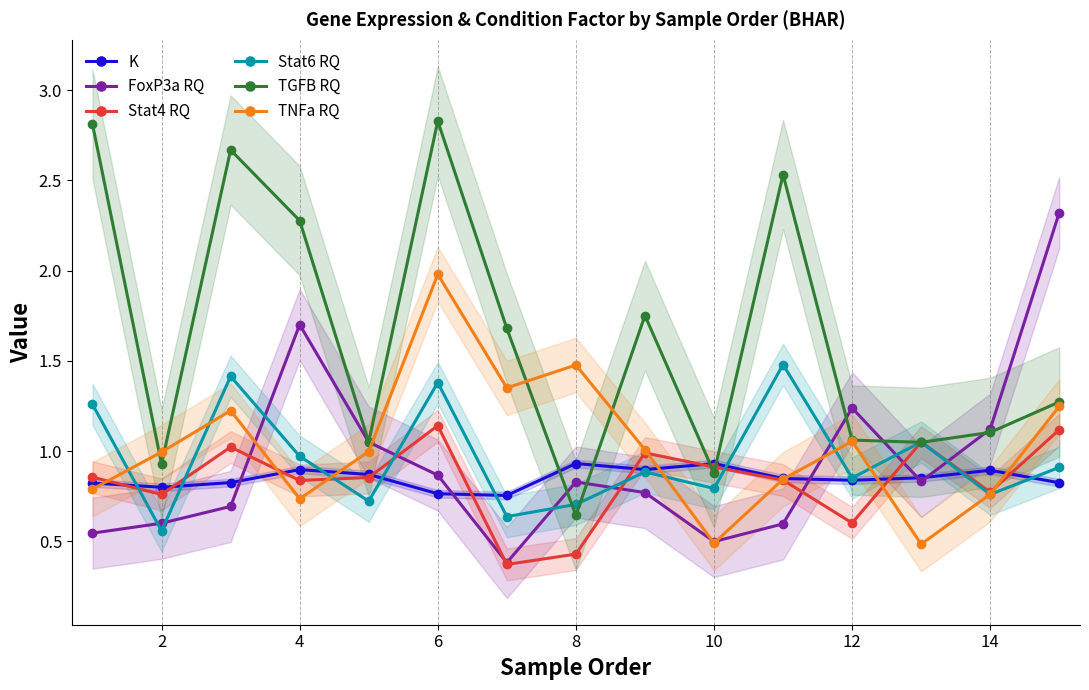

Which series has the largest total across all categories?

TGFB RQ